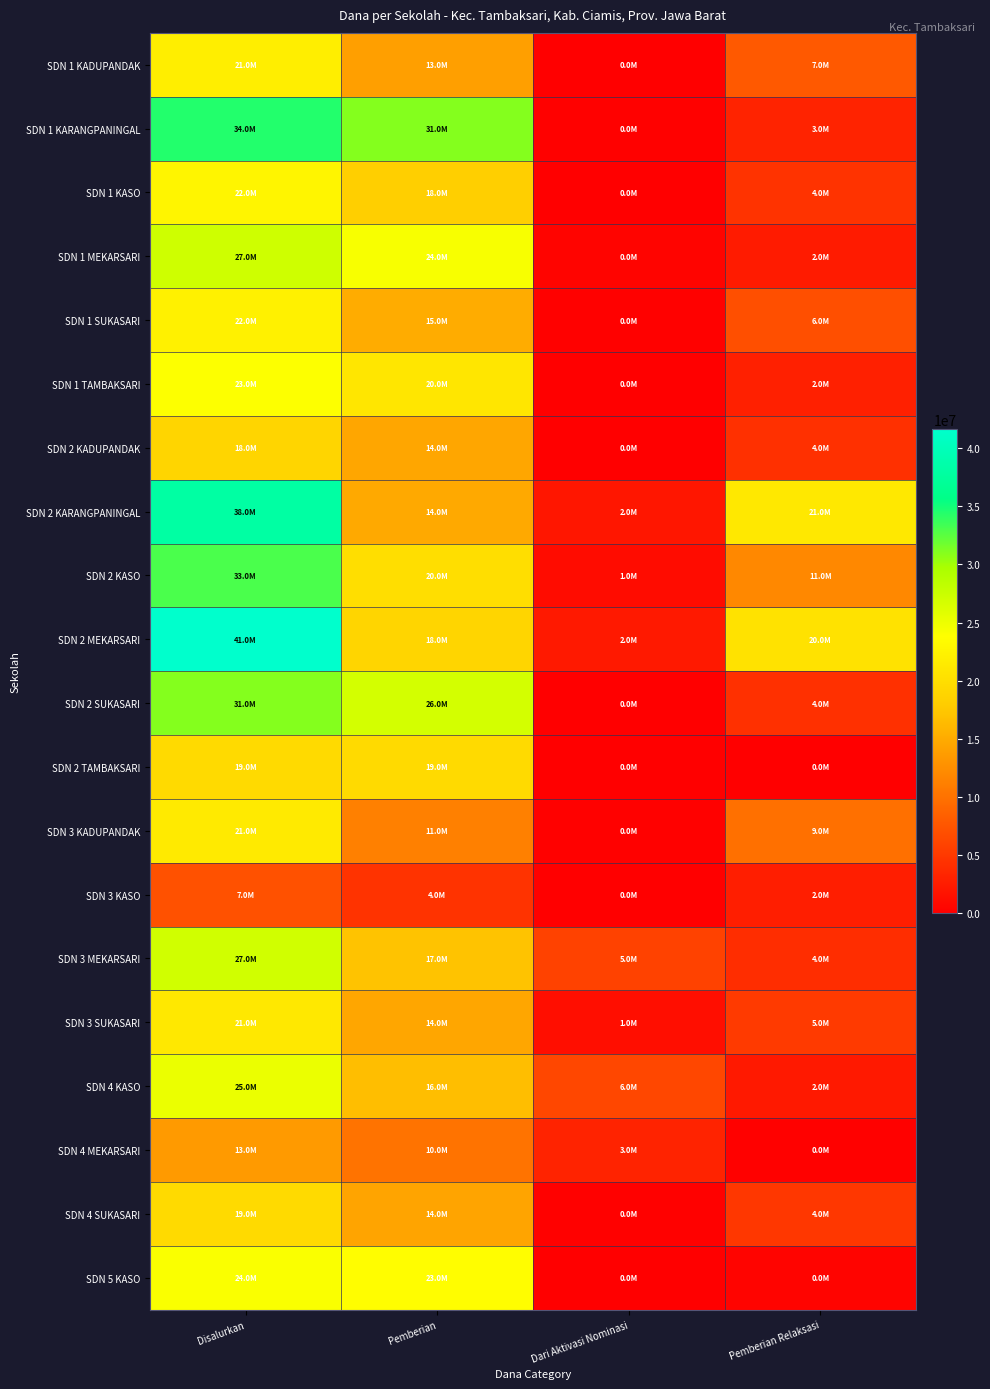

Reading left to right, list all the values displayed in this chart.

SDN 1 KADUPANDAK: Disalurkan=21825000	Pemberian=13950000	Dari Aktivasi Nominasi=0	Pemberian Relaksasi=7875000
SDN 1 KARANGPANINGAL: Disalurkan=34425000	Pemberian=31050000	Dari Aktivasi Nominasi=225000	Pemberian Relaksasi=3150000
SDN 1 KASO: Disalurkan=22725000	Pemberian=18225000	Dari Aktivasi Nominasi=0	Pemberian Relaksasi=4500000
SDN 1 MEKARSARI: Disalurkan=27225000	Pemberian=24300000	Dari Aktivasi Nominasi=450000	Pemberian Relaksasi=2475000
SDN 1 SUKASARI: Disalurkan=22275000	Pemberian=15075000	Dari Aktivasi Nominasi=225000	Pemberian Relaksasi=6975000
SDN 1 TAMBAKSARI: Disalurkan=23850000	Pemberian=20925000	Dari Aktivasi Nominasi=0	Pemberian Relaksasi=2925000
SDN 2 KADUPANDAK: Disalurkan=18900000	Pemberian=14625000	Dari Aktivasi Nominasi=0	Pemberian Relaksasi=4275000
SDN 2 KARANGPANINGAL: Disalurkan=38025000	Pemberian=14850000	Dari Aktivasi Nominasi=2025000	Pemberian Relaksasi=21150000
SDN 2 KASO: Disalurkan=33075000	Pemberian=20025000	Dari Aktivasi Nominasi=1125000	Pemberian Relaksasi=11925000
SDN 2 MEKARSARI: Disalurkan=41625000	Pemberian=18900000	Dari Aktivasi Nominasi=2250000	Pemberian Relaksasi=20475000
SDN 2 SUKASARI: Disalurkan=31050000	Pemberian=26775000	Dari Aktivasi Nominasi=0	Pemberian Relaksasi=4275000
SDN 2 TAMBAKSARI: Disalurkan=19575000	Pemberian=19575000	Dari Aktivasi Nominasi=0	Pemberian Relaksasi=0
SDN 3 KADUPANDAK: Disalurkan=21375000	Pemberian=11250000	Dari Aktivasi Nominasi=225000	Pemberian Relaksasi=9900000
SDN 3 KASO: Disalurkan=7200000	Pemberian=4500000	Dari Aktivasi Nominasi=0	Pemberian Relaksasi=2700000
SDN 3 MEKARSARI: Disalurkan=27000000	Pemberian=17100000	Dari Aktivasi Nominasi=5850000	Pemberian Relaksasi=4050000
SDN 3 SUKASARI: Disalurkan=21150000	Pemberian=14625000	Dari Aktivasi Nominasi=1350000	Pemberian Relaksasi=5175000
SDN 4 KASO: Disalurkan=25200000	Pemberian=16650000	Dari Aktivasi Nominasi=6300000	Pemberian Relaksasi=2250000
SDN 4 MEKARSARI: Disalurkan=13500000	Pemberian=10125000	Dari Aktivasi Nominasi=3150000	Pemberian Relaksasi=225000
SDN 4 SUKASARI: Disalurkan=19575000	Pemberian=14400000	Dari Aktivasi Nominasi=225000	Pemberian Relaksasi=4950000
SDN 5 KASO: Disalurkan=24075000	Pemberian=23625000	Dari Aktivasi Nominasi=0	Pemberian Relaksasi=450000